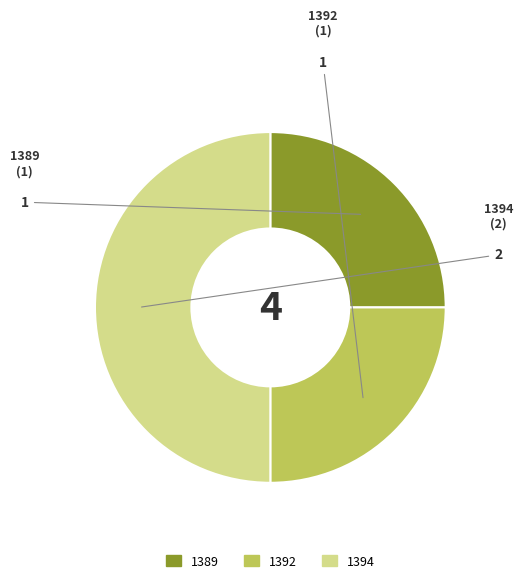

Which category has the biggest portion of the pie?

1394